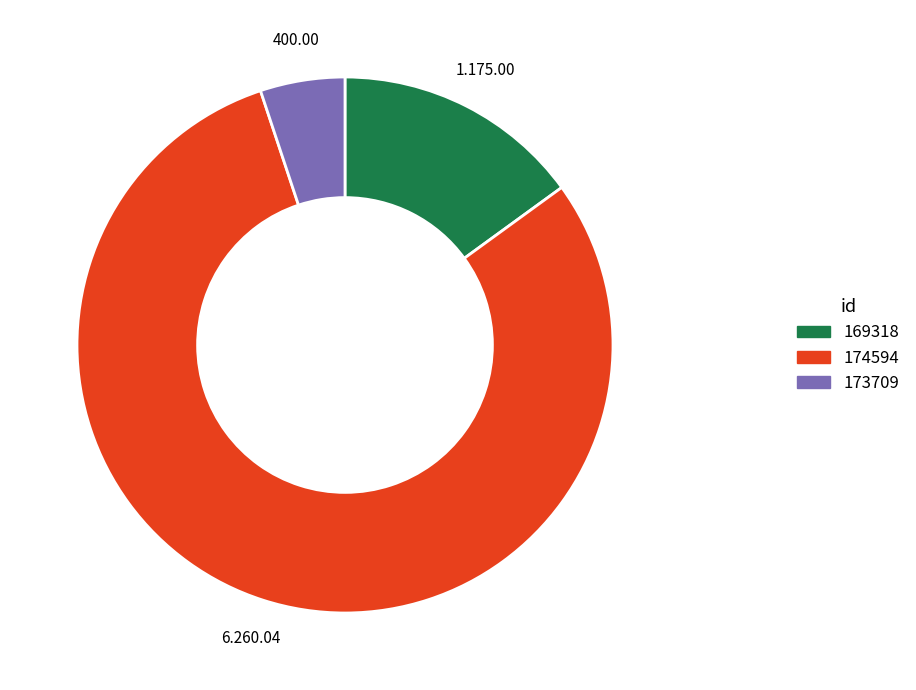

What is the majority slice?

174594